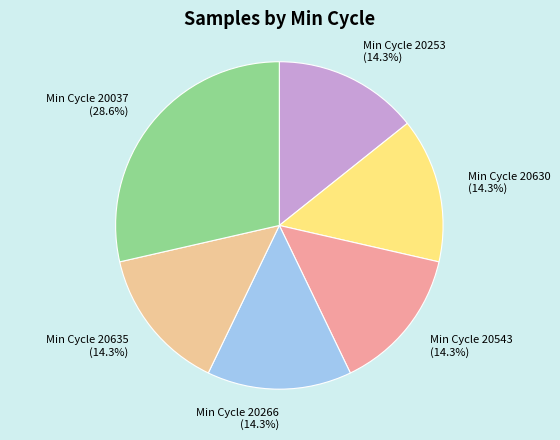

Is Min Cycle 20037 the majority of the pie?

No